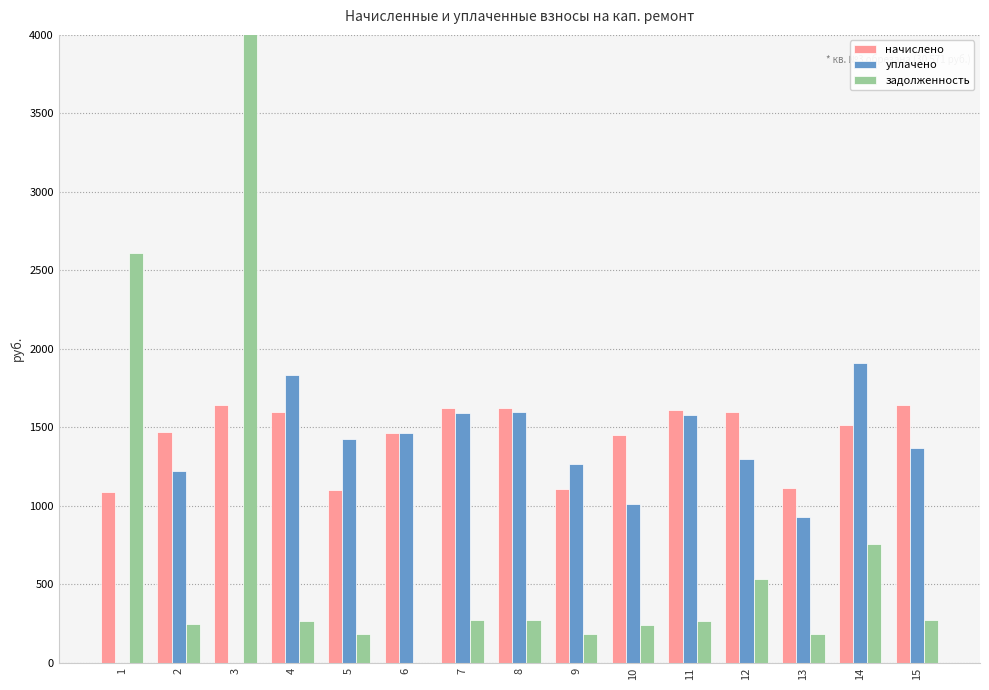

At which category is the sum across all series the highest?

3